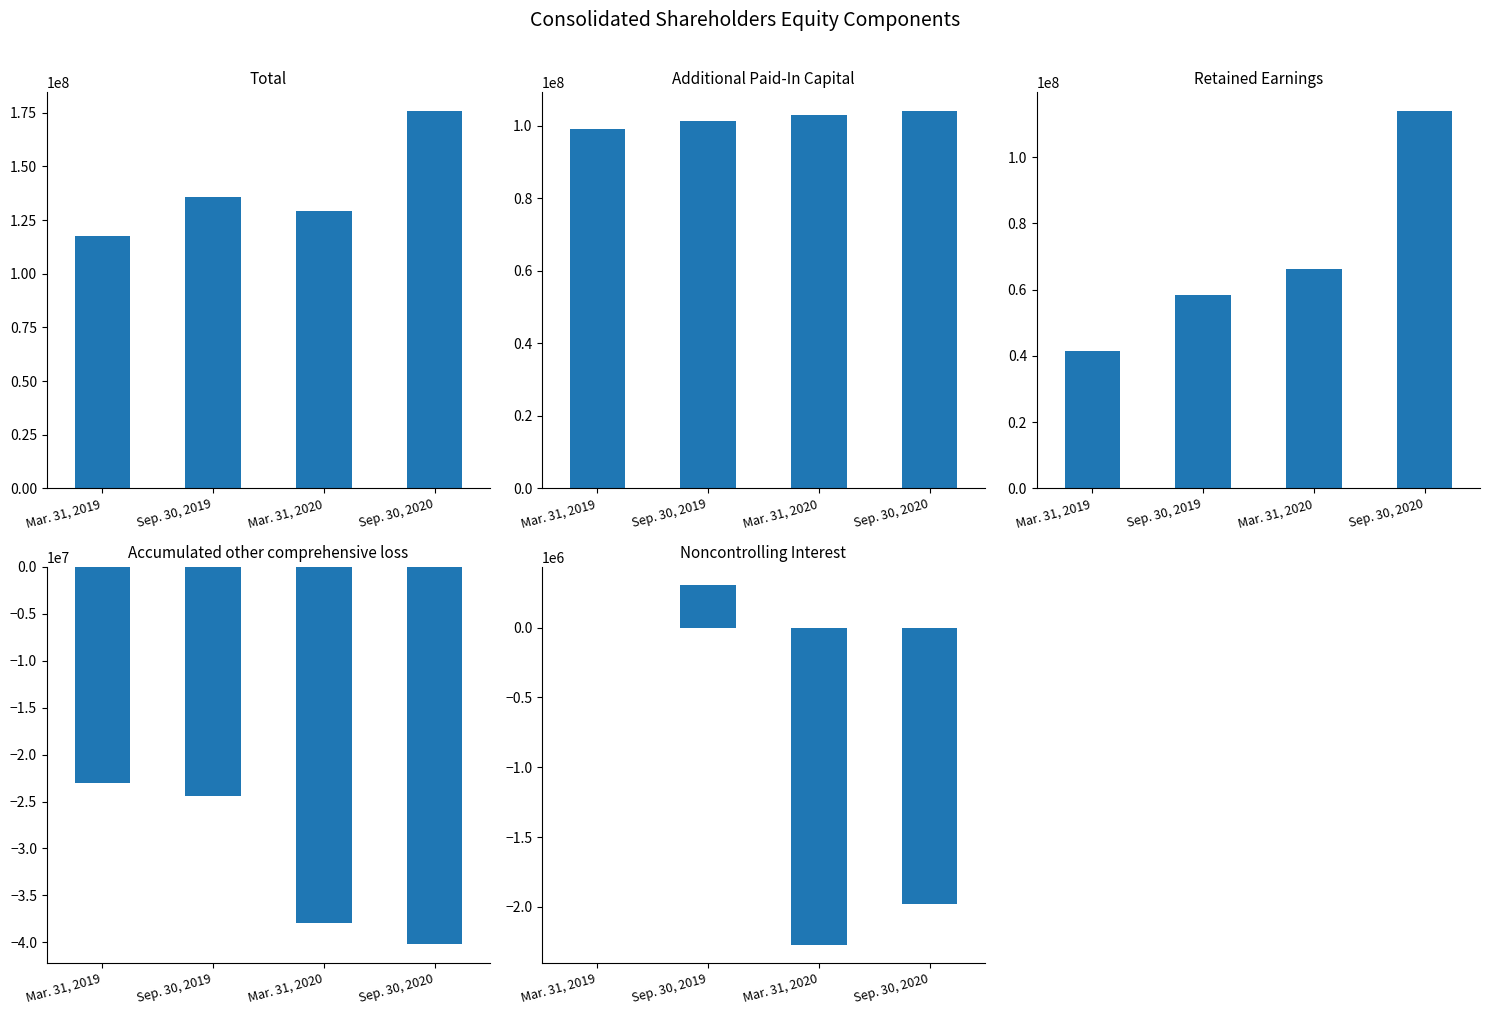

Which series has the largest range (max minus min)?

Retained Earnings